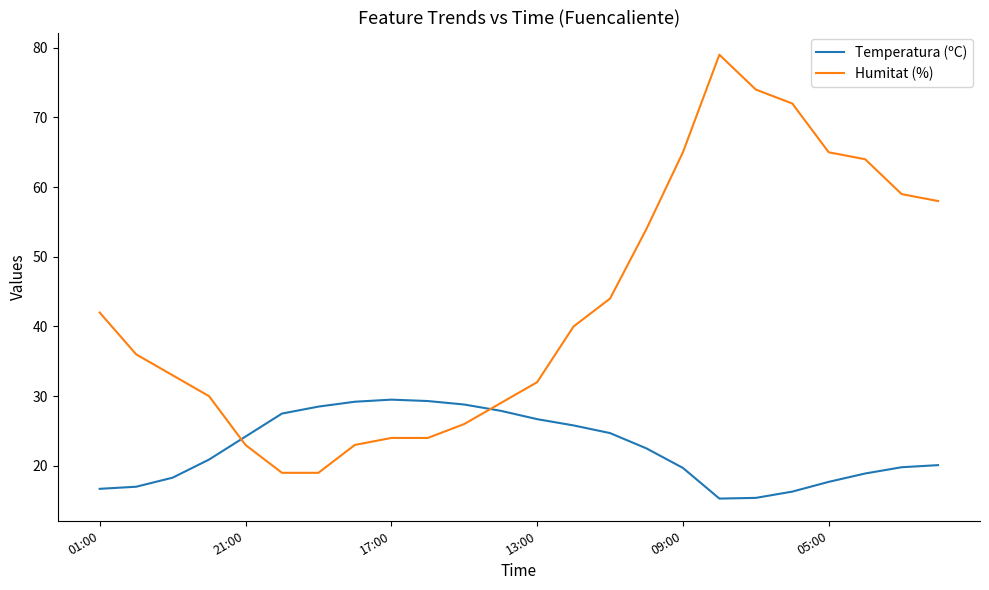

What is the difference between the maximum and minimum values in the Temperatura (ºC) series?

14.2